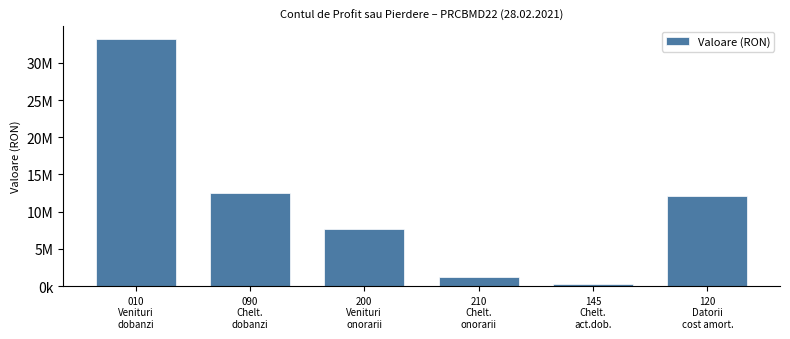

Does the chart contain any negative values?

No